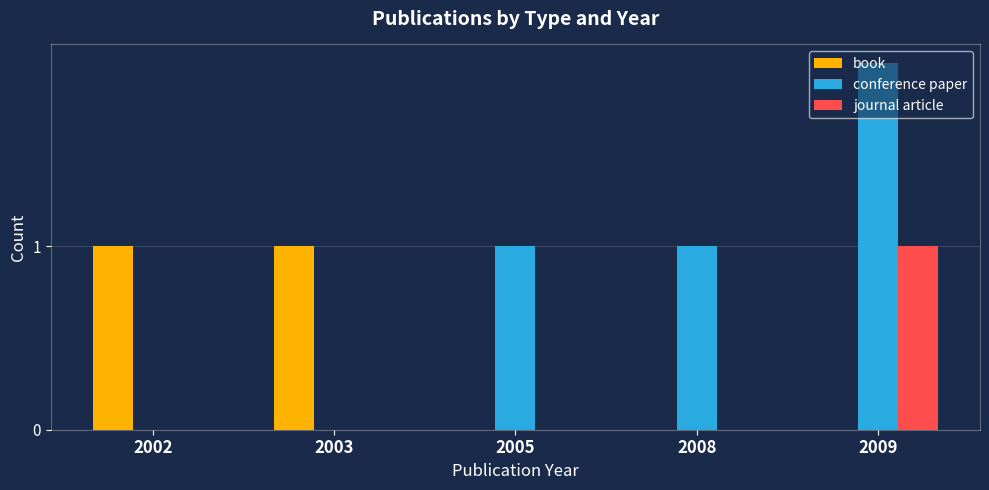

At which category does the chart reach its peak across all series?

2009